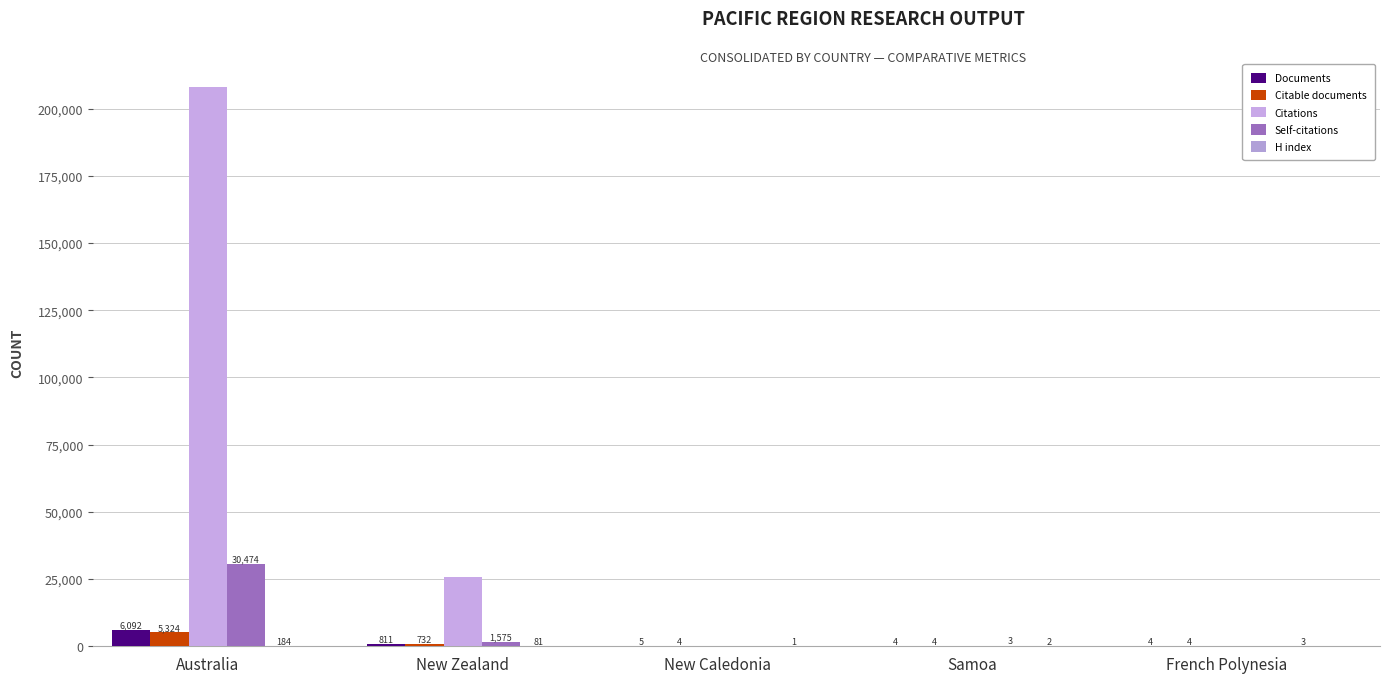

How many Citable documents values are between 4 and 732?

4